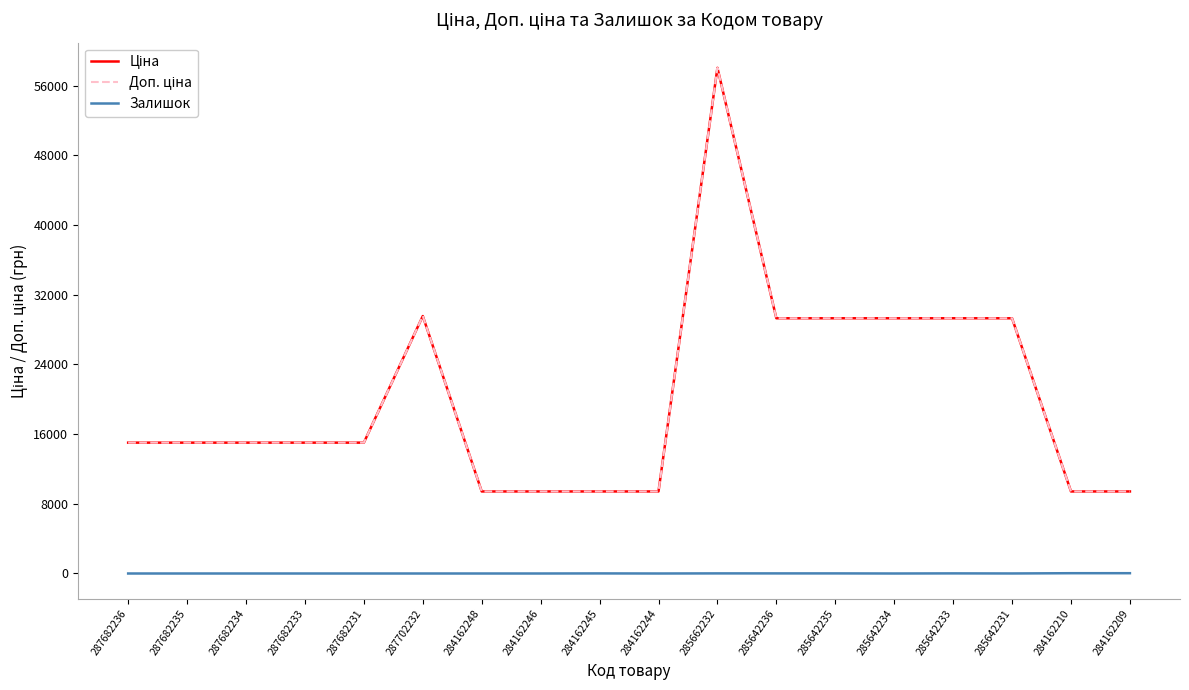

Reading left to right, list all the values displayed in this chart.

Ціна: 287682236=15019.2	287682235=15019.2	287682234=15019.2	287682233=15019.2	287682231=15019.2	287702232=29548.9	284162248=9416.9	284162246=9416.9	284162245=9416.9	284162244=9416.9	285662232=58037.0	285642236=29294.9	285642235=29294.9	285642234=29294.9	285642233=29294.9	285642231=29294.9	284162210=9416.9	284162209=9416.9
Доп. ціна: 287682236=15019.2	287682235=15019.2	287682234=15019.2	287682233=15019.2	287682231=15019.2	287702232=29548.9	284162248=9416.9	284162246=9416.9	284162245=9416.9	284162244=9416.9	285662232=58037.0	285642236=29294.9	285642235=29294.9	285642234=29294.9	285642233=29294.9	285642231=29294.9	284162210=9416.9	284162209=9416.9
Залишок: 287682236=0.0	287682235=0.0	287682234=0.0	287682233=0.0	287682231=0.0	287702232=0.0	284162248=0.0	284162246=0.0	284162245=9.0	284162244=0.0	285662232=12.0	285642236=11.0	285642235=11.0	285642234=0.0	285642233=13.0	285642231=4.0	284162210=33.0	284162209=34.0